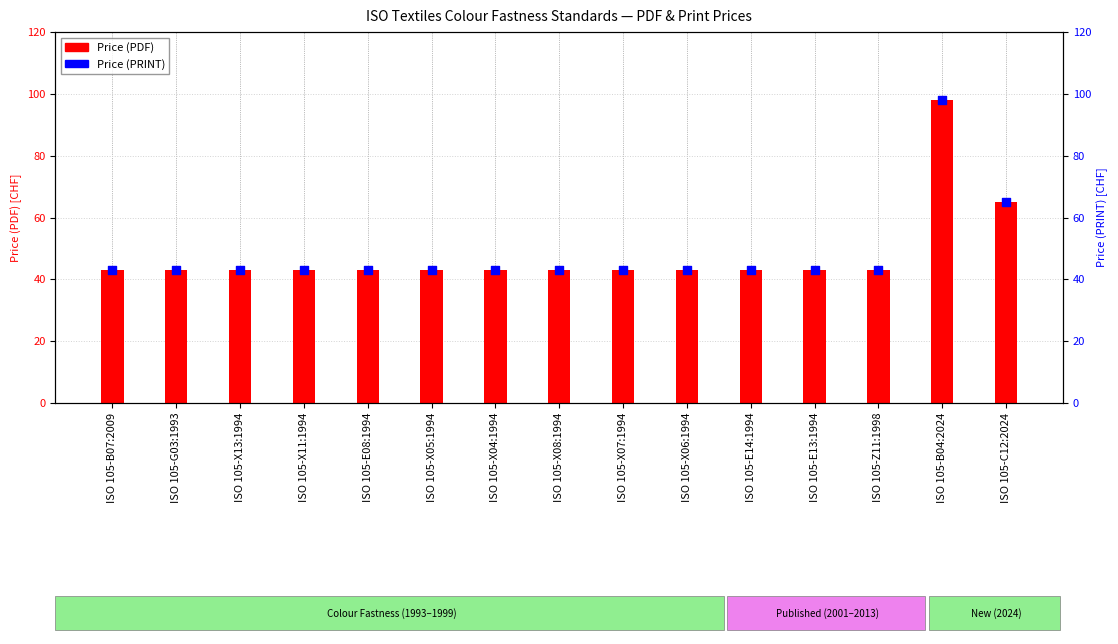

At which category is the sum across all series the highest?

ISO 105-B04:2024